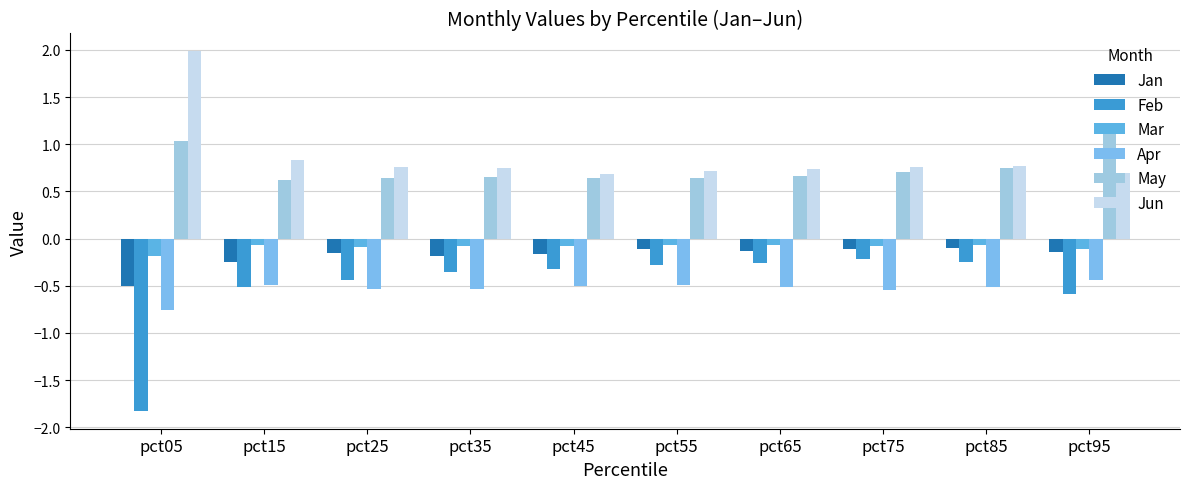

How many bars are there in total?

60